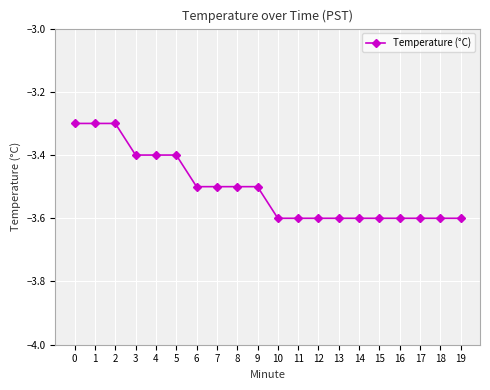

How many lines are shown in the chart?

1